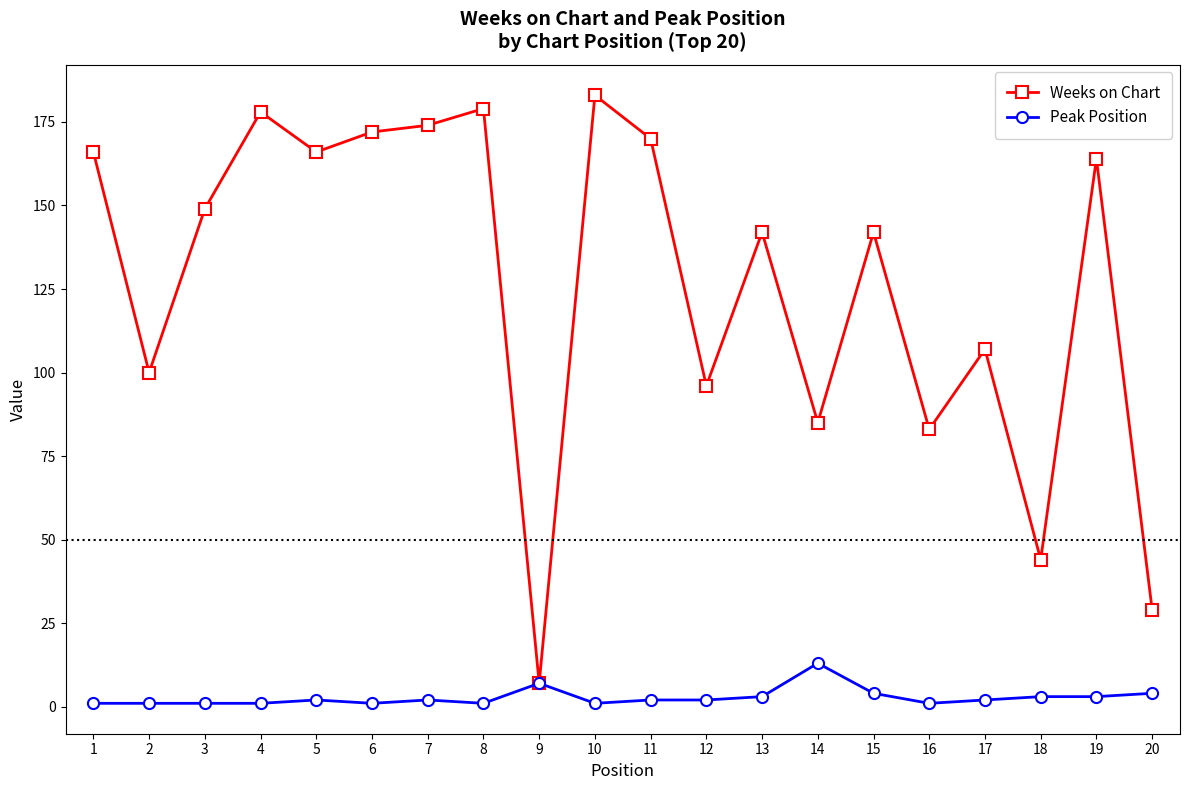

How many categories are shown in the chart?

20